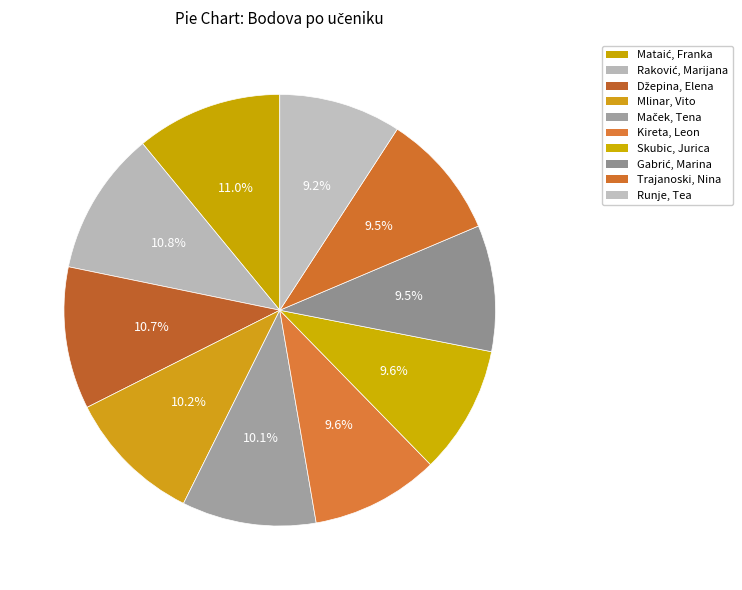

How many slices are in this pie chart?

10